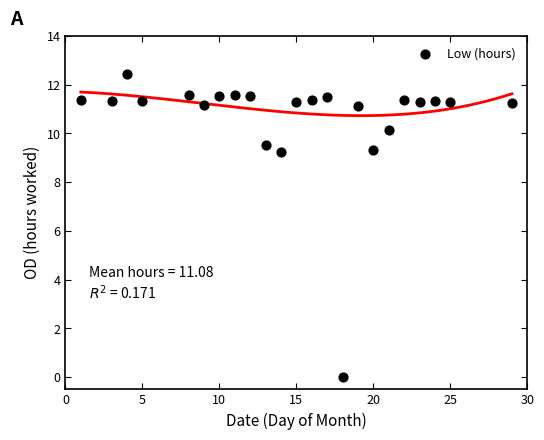

What is the range of Y values (max minus min)?

12.4